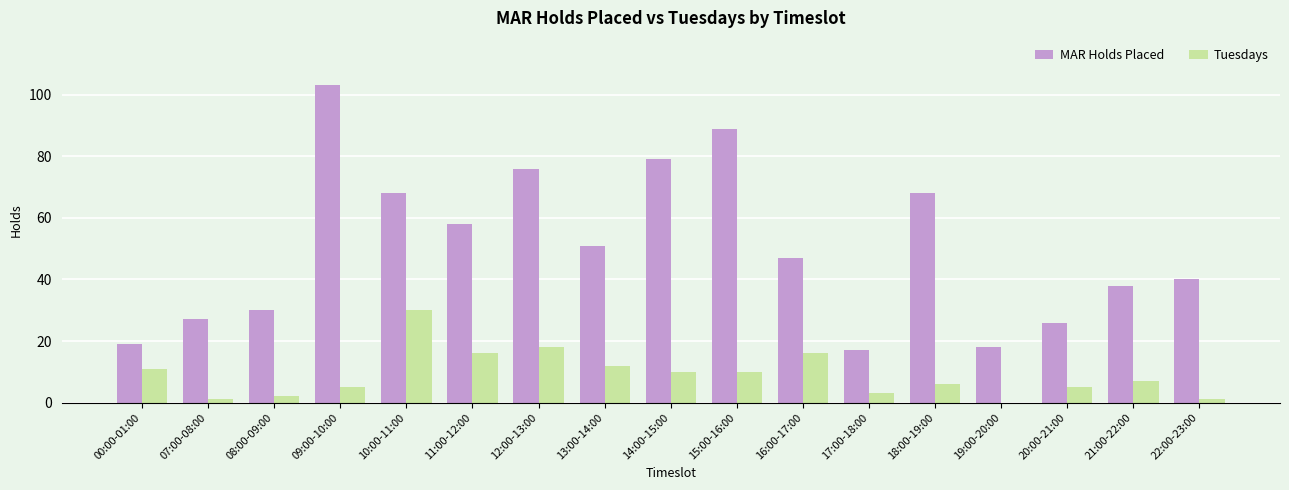

The MAR Holds Placed series shows 89 at 15:00-16:00. True or false?

True